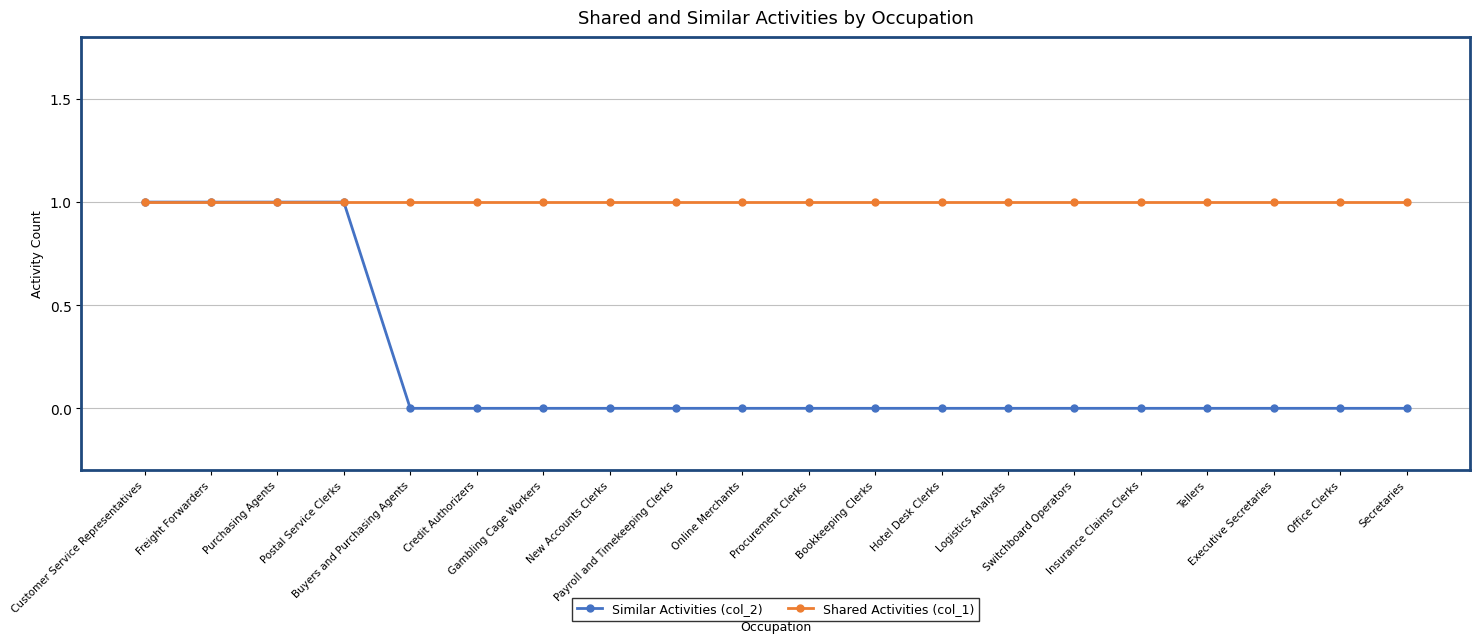

Is the value of Similar Activities (col_2) at Insurance Claims Clerks greater than the value of Shared Activities (col_1) at Office Clerks?

No